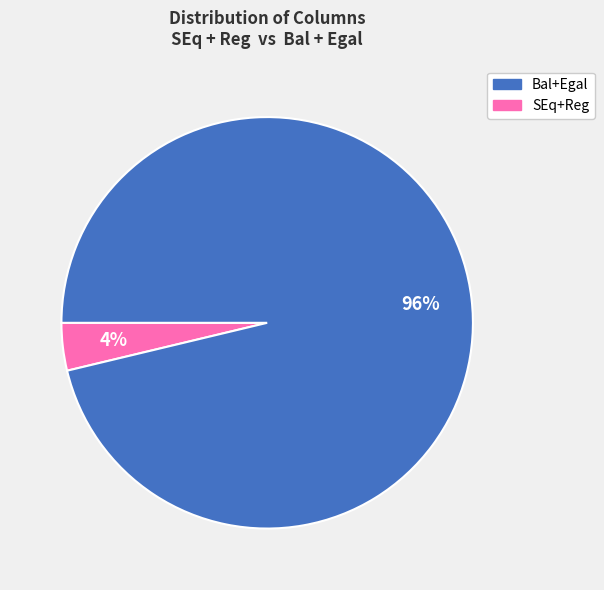

Is there any slice that represents more than half of the pie?

Yes